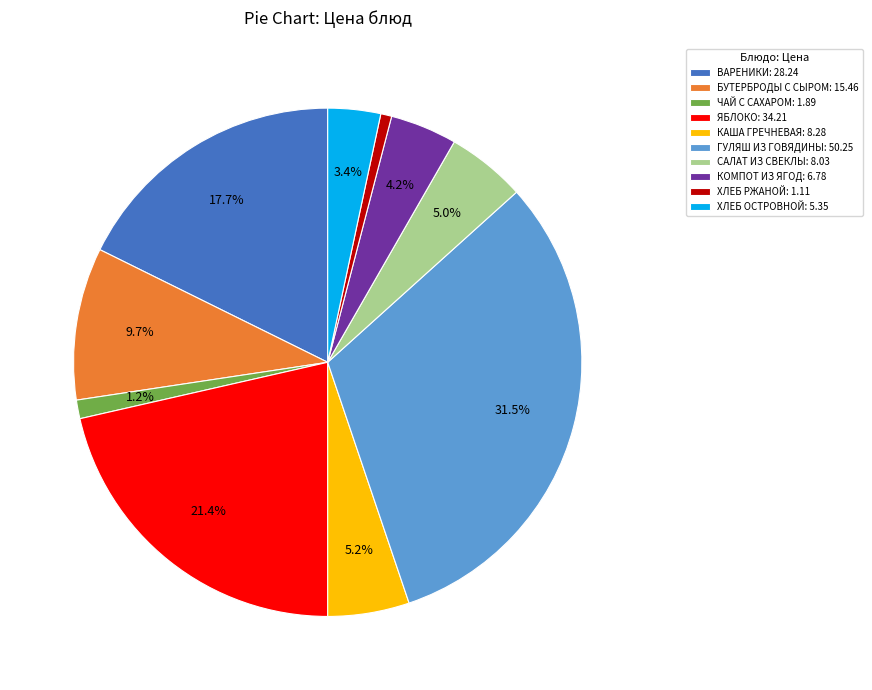

To the nearest percent, what is the combined percentage of САЛАТ ИЗ СВЕКЛЫ and БУТЕРБРОДЫ С СЫРОМ?

15%